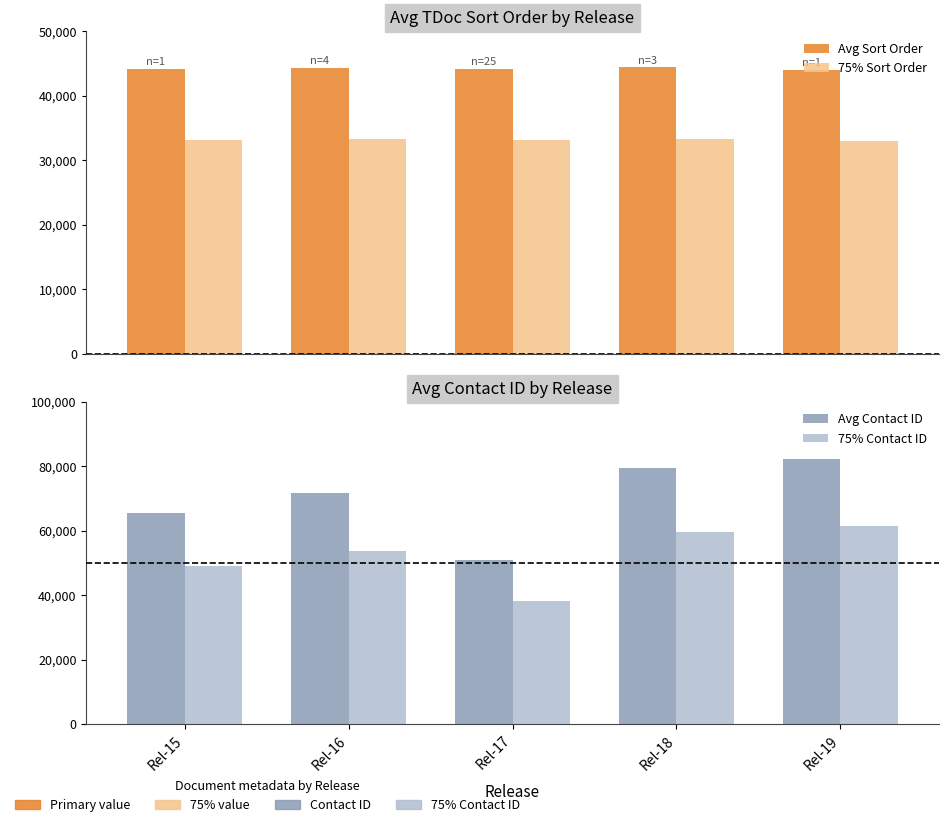

Which series changed the most between Rel-17 and Rel-19?

Avg Contact ID